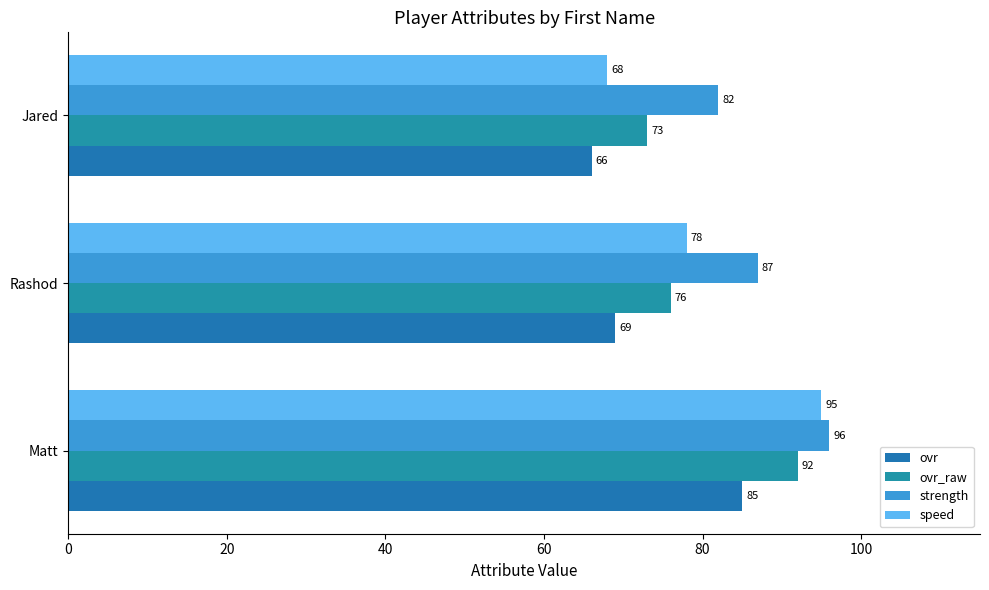

How many values in the speed series are below 78?

1